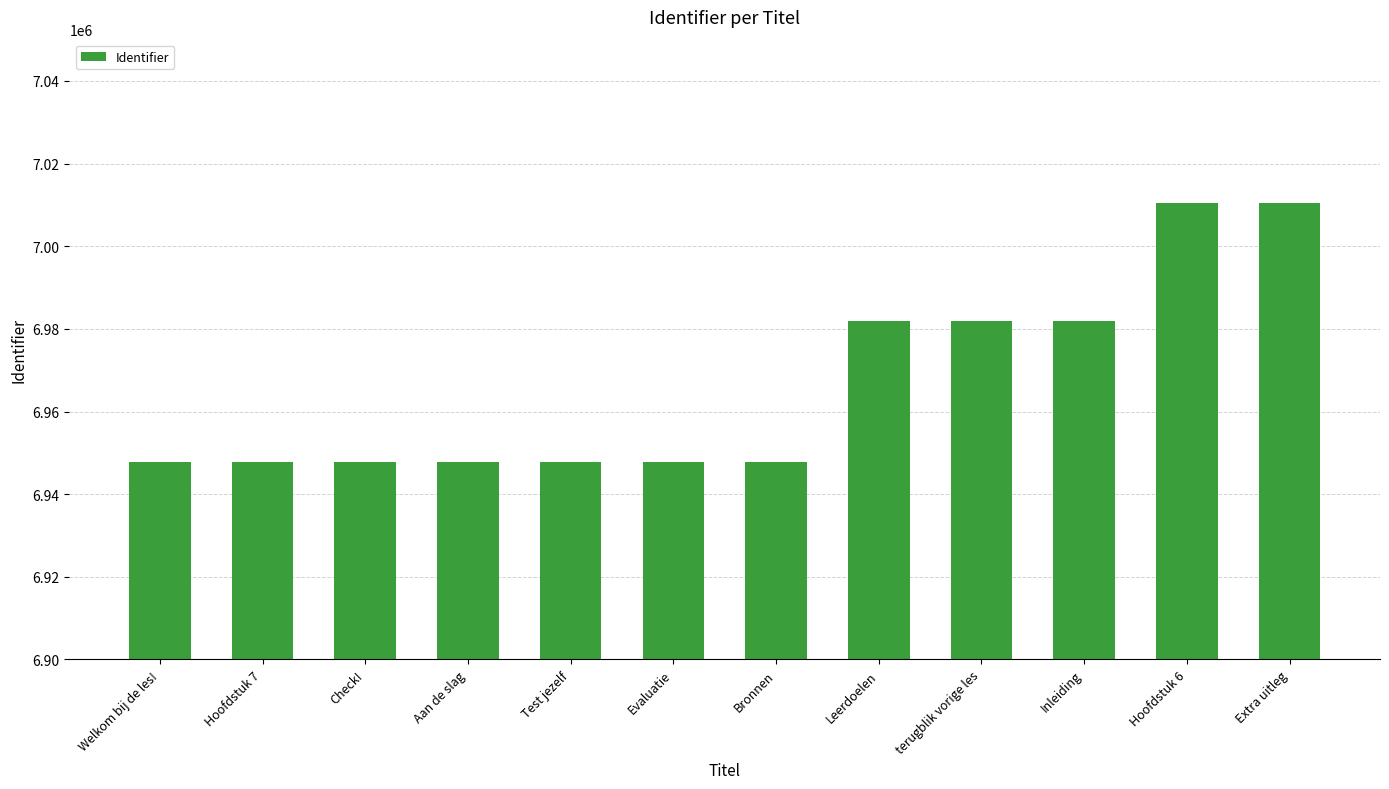

What is the change in value from Test jezelf to Bronnen?

+7